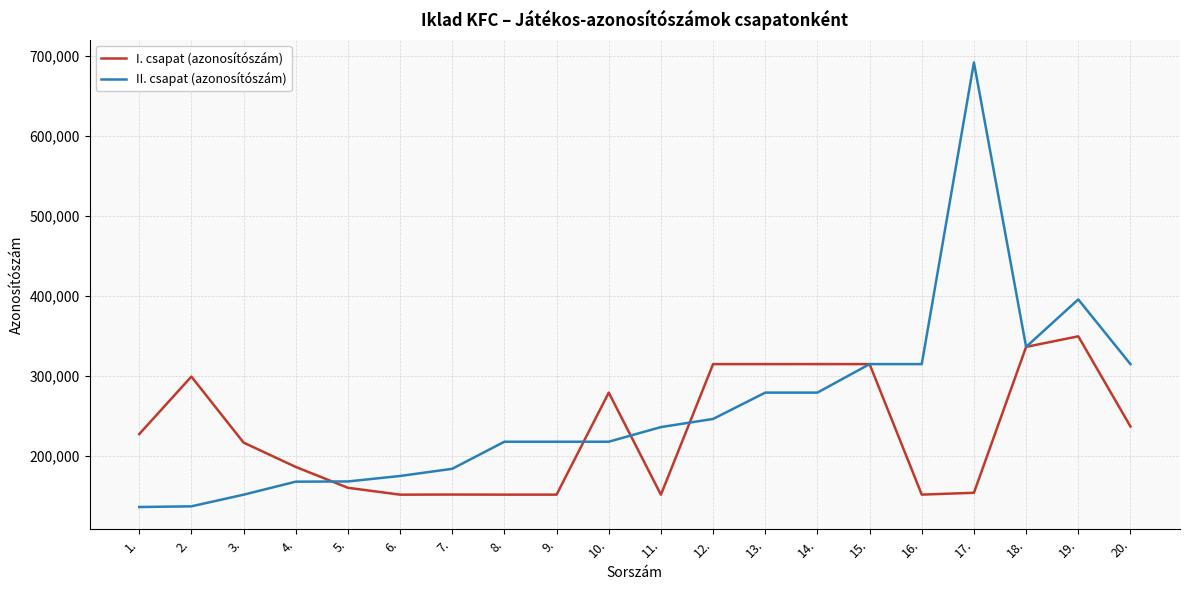

What is the difference between the II. csapat (azonosítószám) values at 11. and 19.?

159561